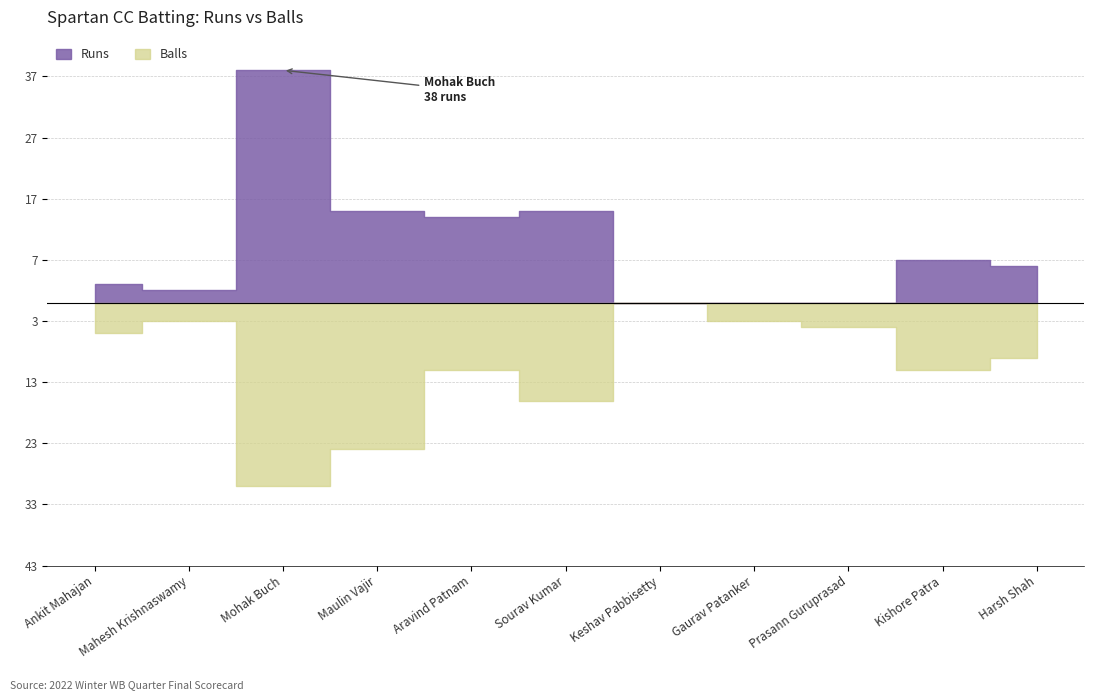

What is the total value across all series at Harsh Shah?

15